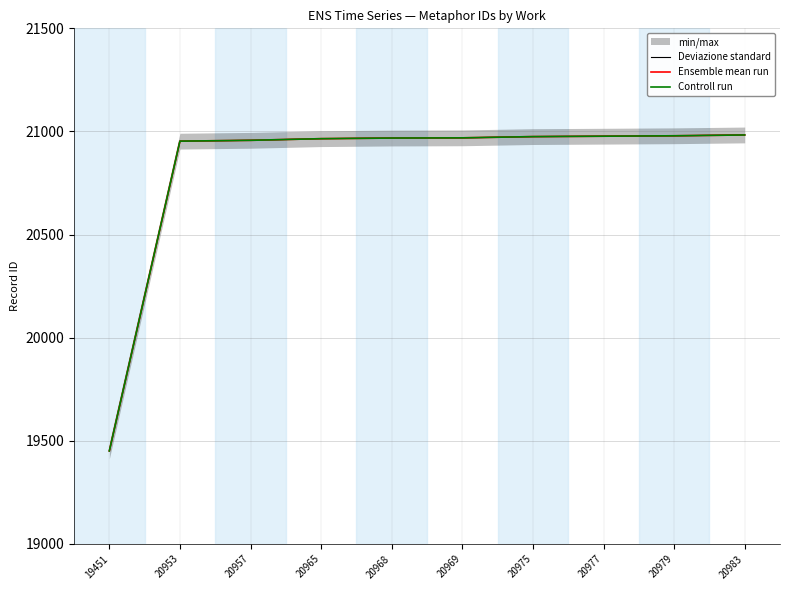

Is this an area chart (filled region under the line)?

No